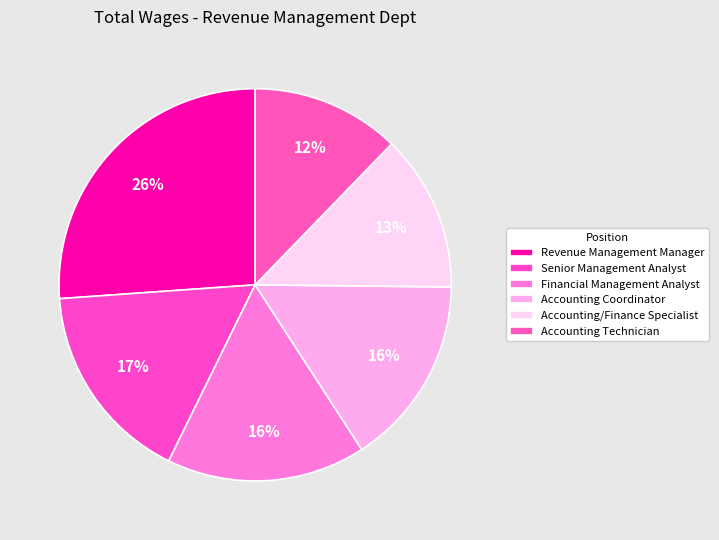

Count the number of slices in the pie.

6